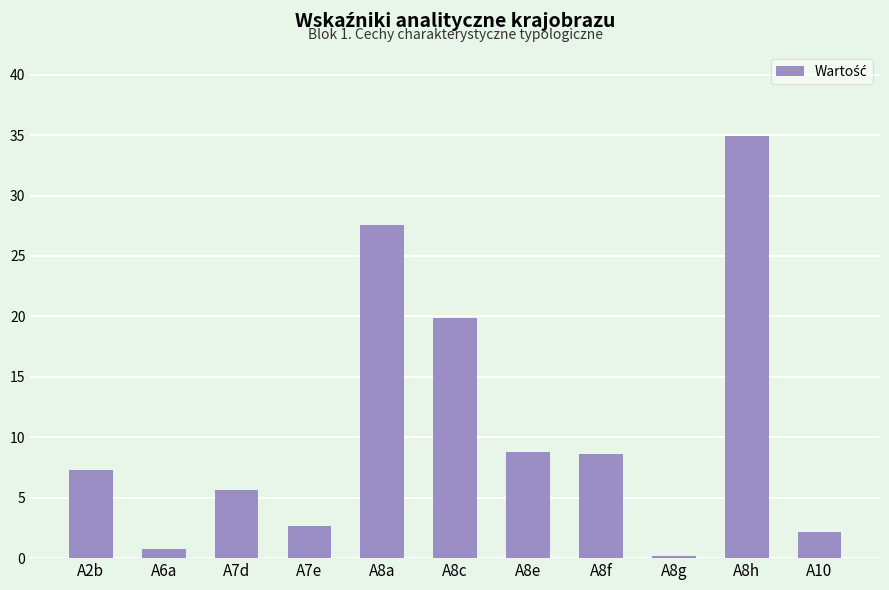

What is the average value?

10.8